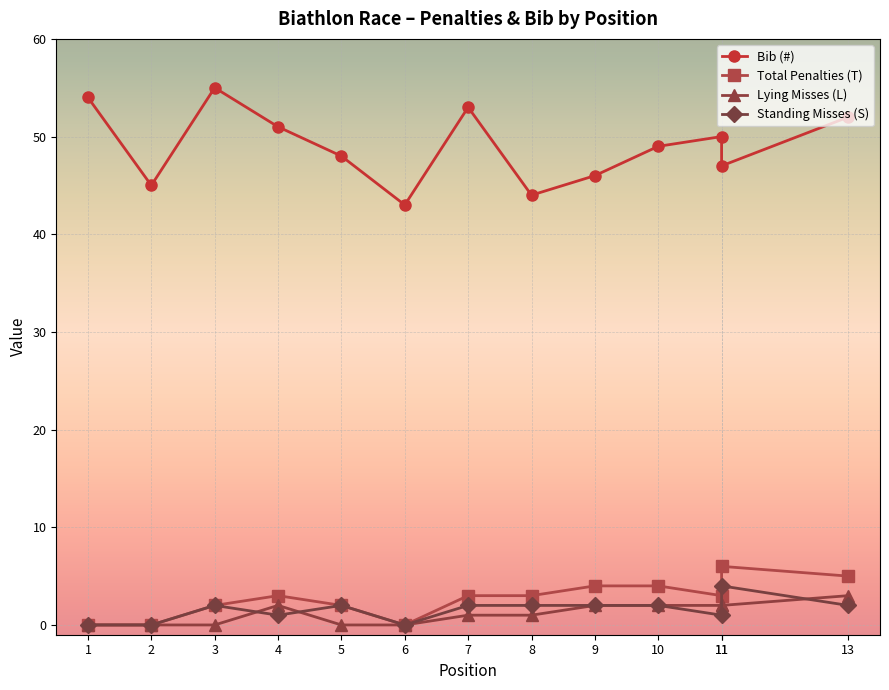

Which series has the largest range (max minus min)?

Bib (#)